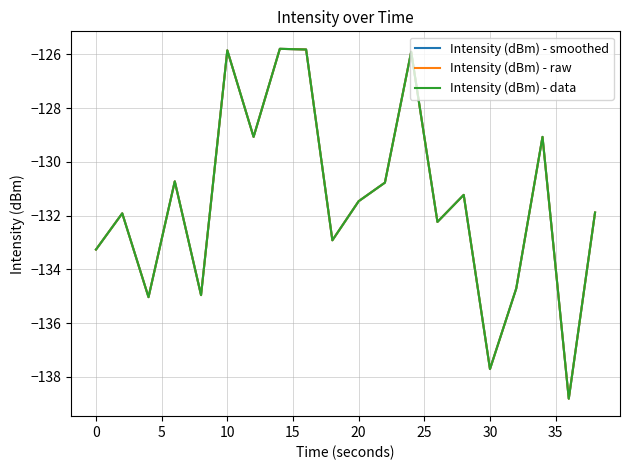

Which series has the largest range (max minus min)?

Intensity (dBm) - smoothed